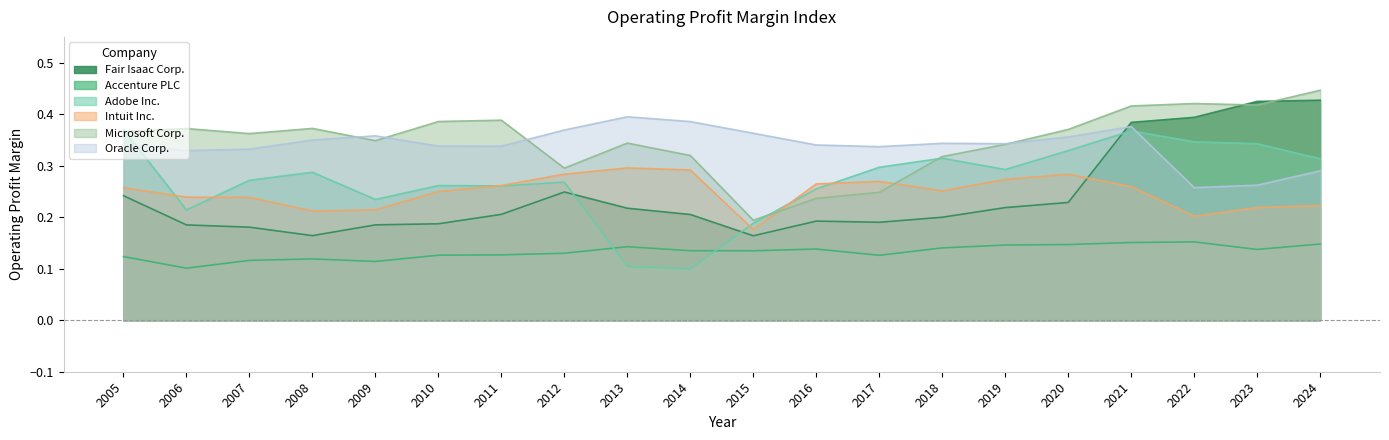

How many Oracle Corp. values are between 0 and 1?

20